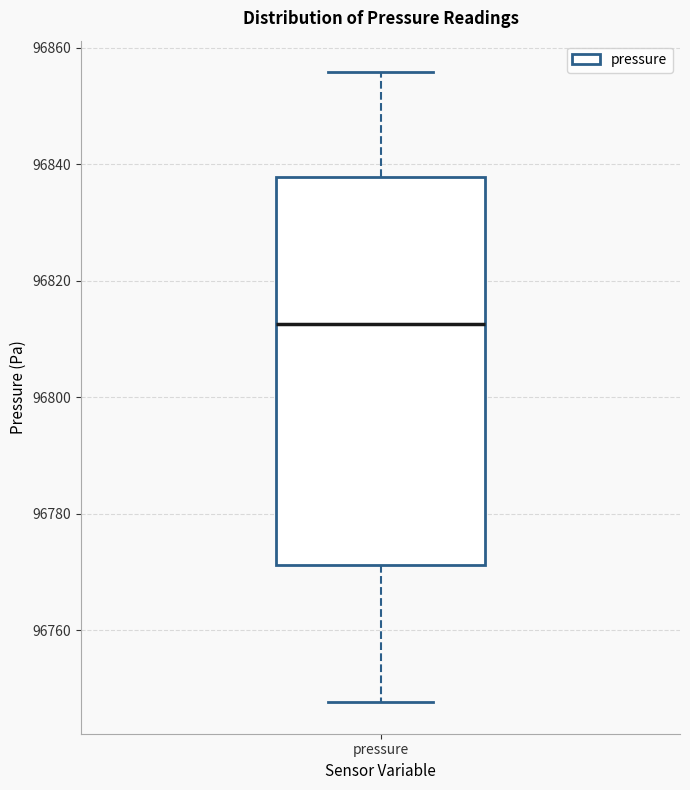

Where is the upper edge of the box for pressure on the y-axis? The values are not printed on the chart, so give them approximately, as read against the axis.

96838